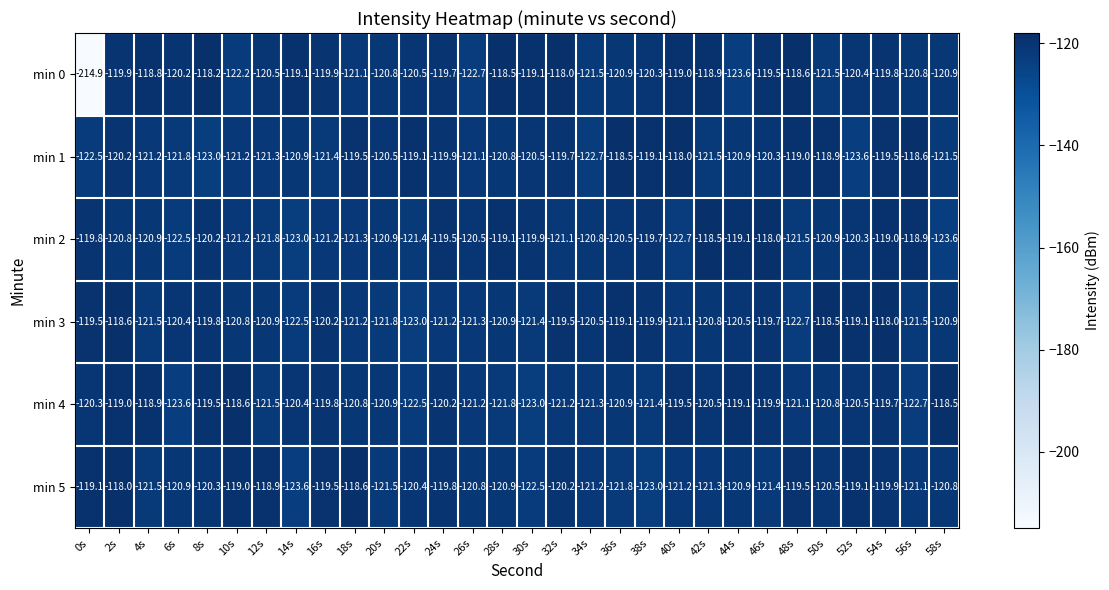

Which series has the largest total across all categories?

min 1